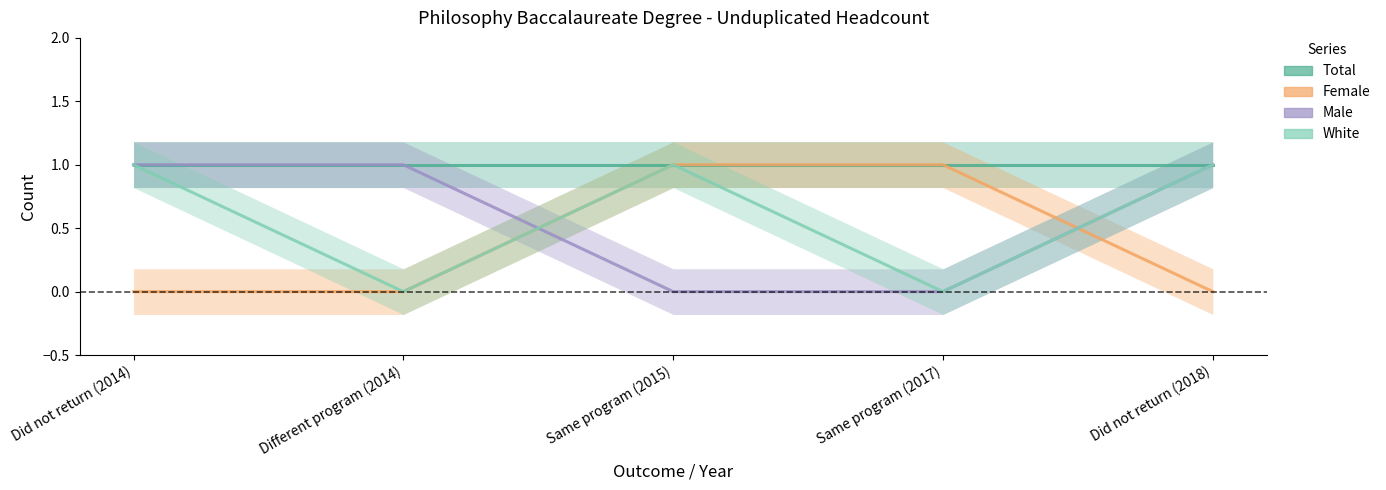

Rank the categories by White value from lowest to highest.

Different program (2014), Same program (2017), Did not return (2014), Same program (2015), Did not return (2018)